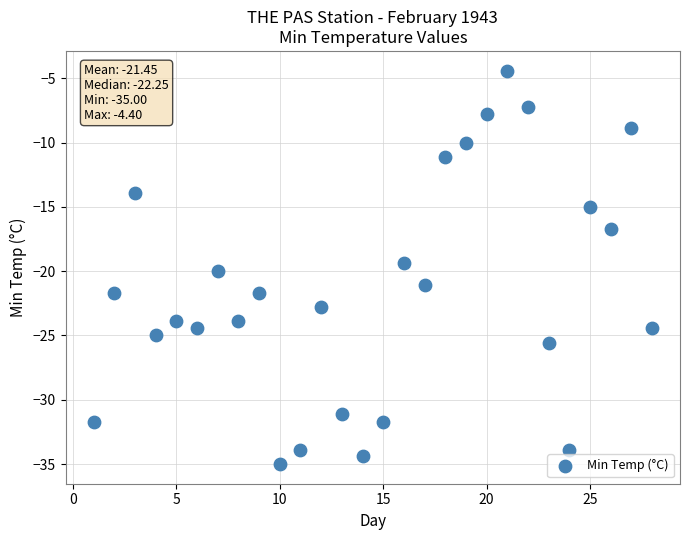

What is the range of X values (max minus min)?

27.0